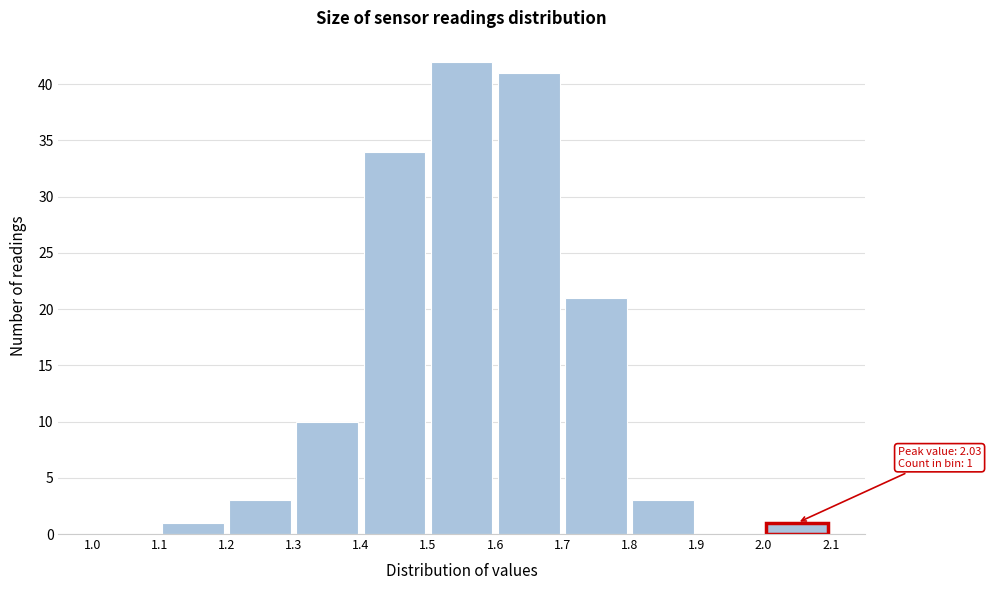

Over which range of the x-axis is the bar tallest?

1.5 to 1.6